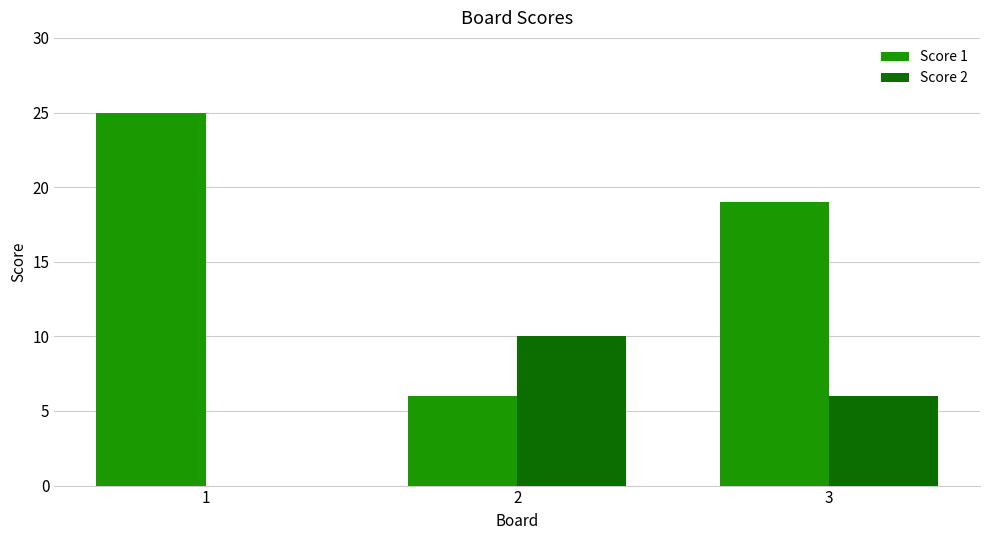

Which series has the largest total across all categories?

Score 1